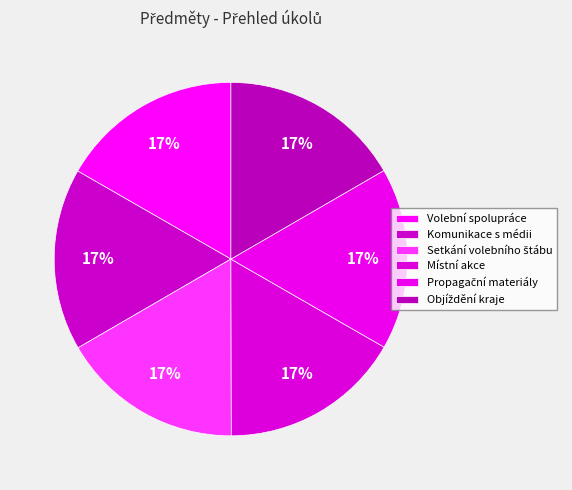

What percentage do Volební spolupráce and Komunikace s médii together represent?

33.4%